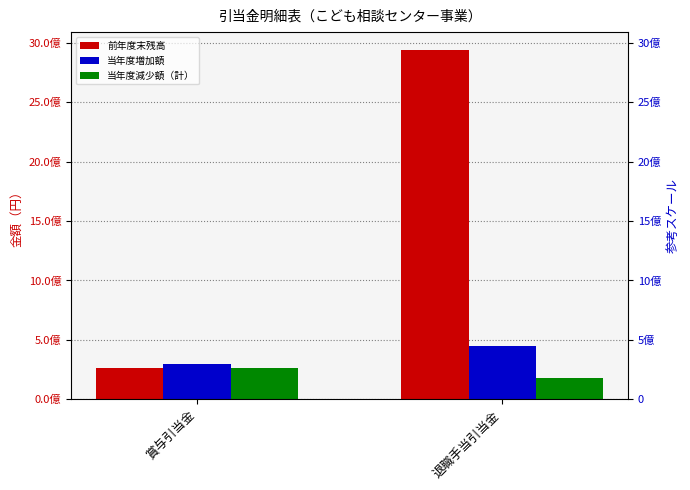

At which label does 当年度増加額 reach its peak?

退職手当引当金